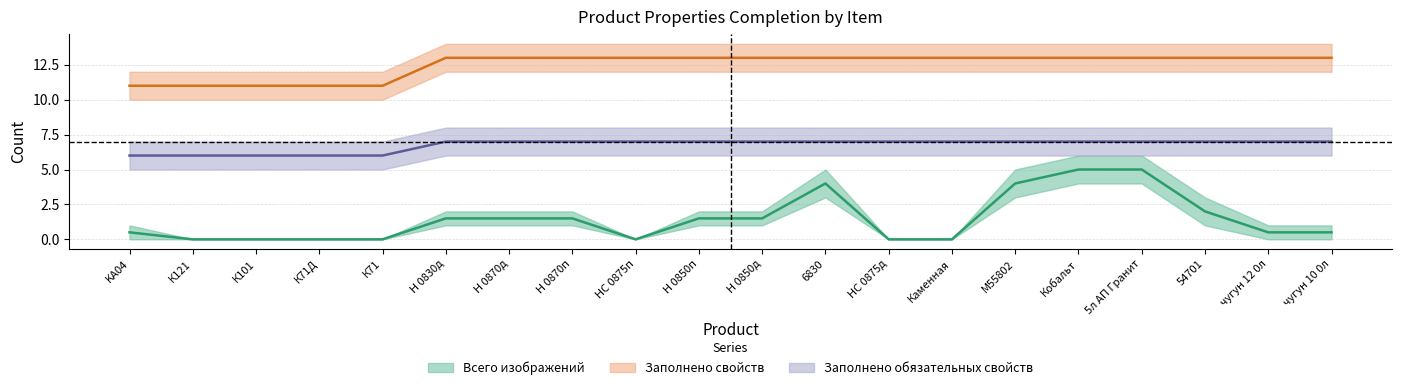

Reading right to left, what are all the values shown in this chart?

Всего изображений: 0.5	0.5	2.0	5.0	5.0	4.0	0.0	0.0	4.0	1.5	1.5	0.0	1.5	1.5	1.5	0.0	0.0	0.0	0.0	0.5
Заполнено свойств: 13.0	13.0	13.0	13.0	13.0	13.0	13.0	13.0	13.0	13.0	13.0	13.0	13.0	13.0	13.0	11.0	11.0	11.0	11.0	11.0
Заполнено обязательных свойств: 7.0	7.0	7.0	7.0	7.0	7.0	7.0	7.0	7.0	7.0	7.0	7.0	7.0	7.0	7.0	6.0	6.0	6.0	6.0	6.0